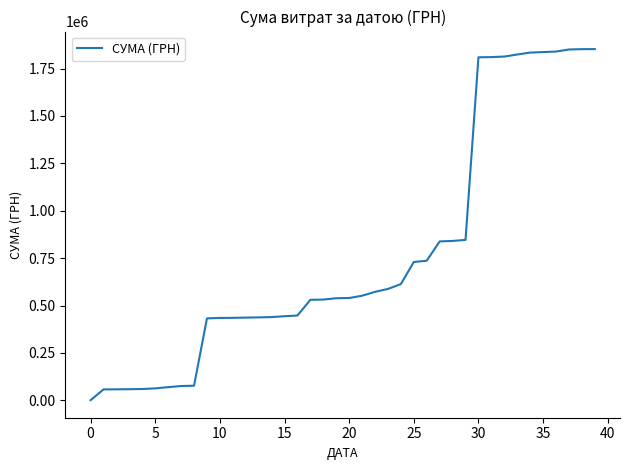

What is the difference between the maximum and minimum values?

1851866.0